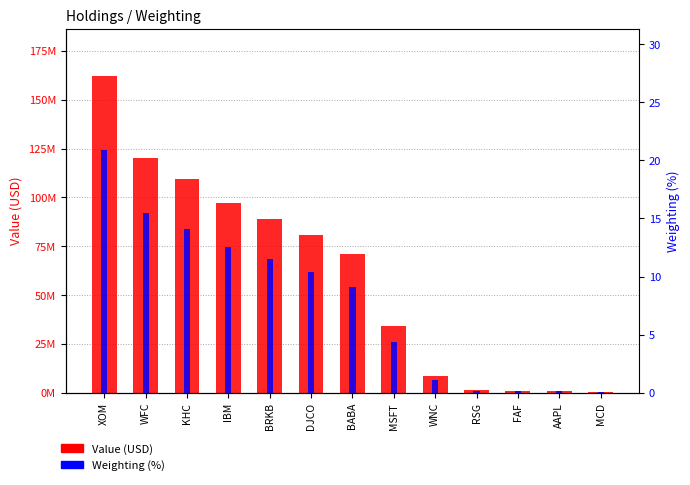

At which category is the sum across all series the highest?

XOM